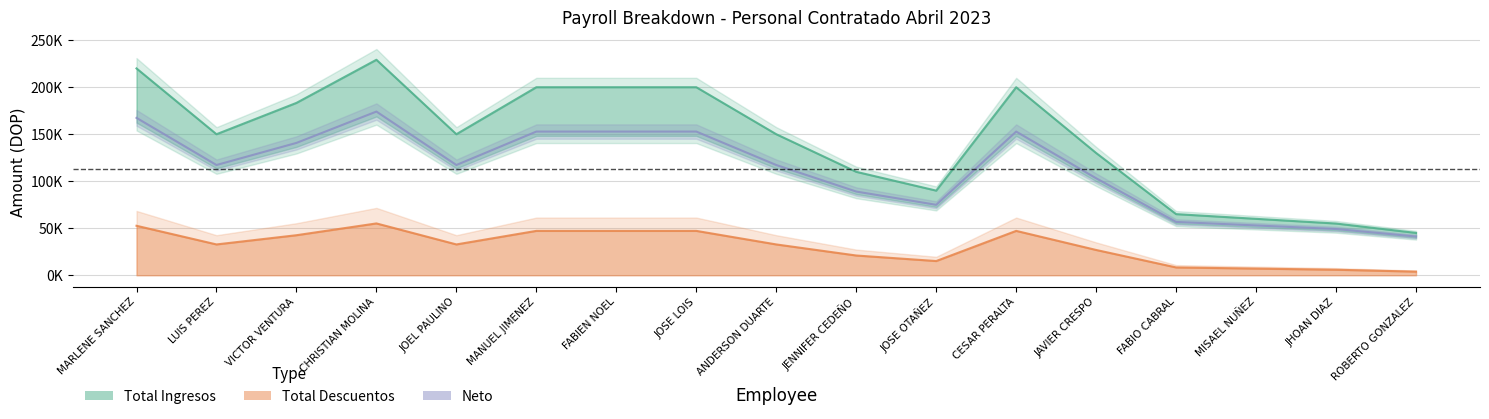

Reading right to left, extract all data points from this chart.

Total Ingresos: ROBERTO GONZALEZ=45000.0	JHOAN DIAZ=55000.0	MISAEL NUÑEZ=60000.0	FABIO CABRAL=65000.0	JAVIER CRESPO=130000.0	CESAR PERALTA=200000.0	JOSE OTAÑEZ=90000.0	JENNIFER CEDEÑO=110000.0	ANDERSON DUARTE=150000.0	JOSE LOIS=200000.0	FABIEN NOEL=200000.0	MANUEL JIMENEZ=200000.0	JOEL PAULINO=150000.0	CHRISTIAN MOLINA=229200.0	VICTOR VENTURA=183314.0	LUIS PEREZ=150000.0	MARLENE SANCHEZ=220000.0
Total Descuentos: ROBERTO GONZALEZ=3832.8	JHOAN DIAZ=5835.2	MISAEL NUÑEZ=7057.6	FABIO CABRAL=8294.0	JAVIER CRESPO=26870.2	CESAR PERALTA=47177.0	JOSE OTAÑEZ=15097.2	JENNIFER CEDEÑO=20983.7	ANDERSON DUARTE=32756.7	JOSE LOIS=47177.0	FABIEN NOEL=47177.0	MANUEL JIMENEZ=47177.0	JOEL PAULINO=32756.7	CHRISTIAN MOLINA=55105.5	VICTOR VENTURA=42561.8	LUIS PEREZ=32756.7	MARLENE SANCHEZ=52607.5
Neto: ROBERTO GONZALEZ=41167.2	JHOAN DIAZ=49164.8	MISAEL NUÑEZ=52942.3	FABIO CABRAL=56705.9	JAVIER CRESPO=103129.8	CESAR PERALTA=152823.0	JOSE OTAÑEZ=74902.8	JENNIFER CEDEÑO=89016.3	ANDERSON DUARTE=117243.3	JOSE LOIS=152823.0	FABIEN NOEL=152823.0	MANUEL JIMENEZ=152823.0	JOEL PAULINO=117243.3	CHRISTIAN MOLINA=174094.5	VICTOR VENTURA=140752.2	LUIS PEREZ=117243.3	MARLENE SANCHEZ=167392.5